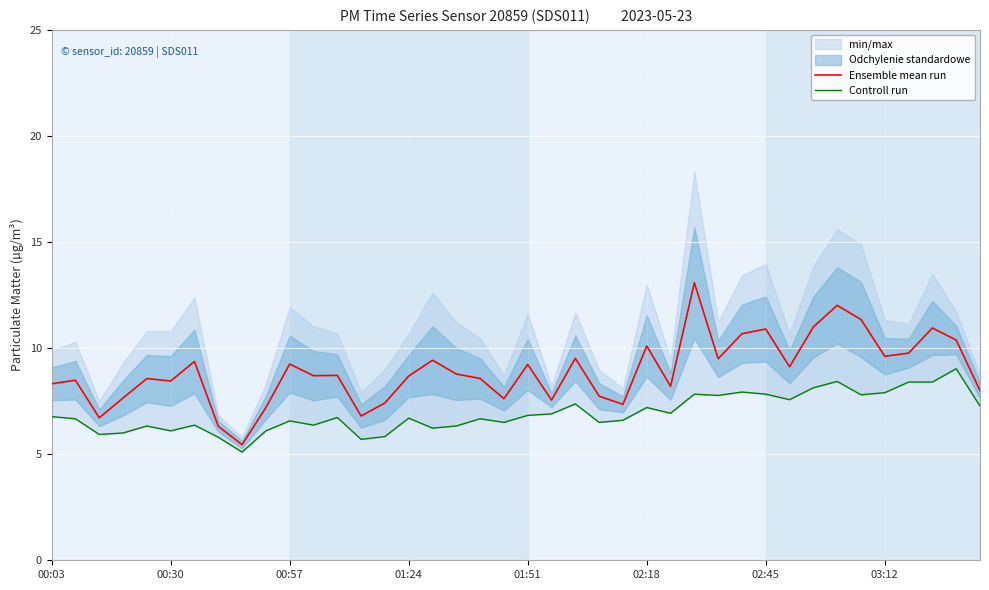

At 12, list the series in order from smallest to largest.

Controll run, Ensemble mean run